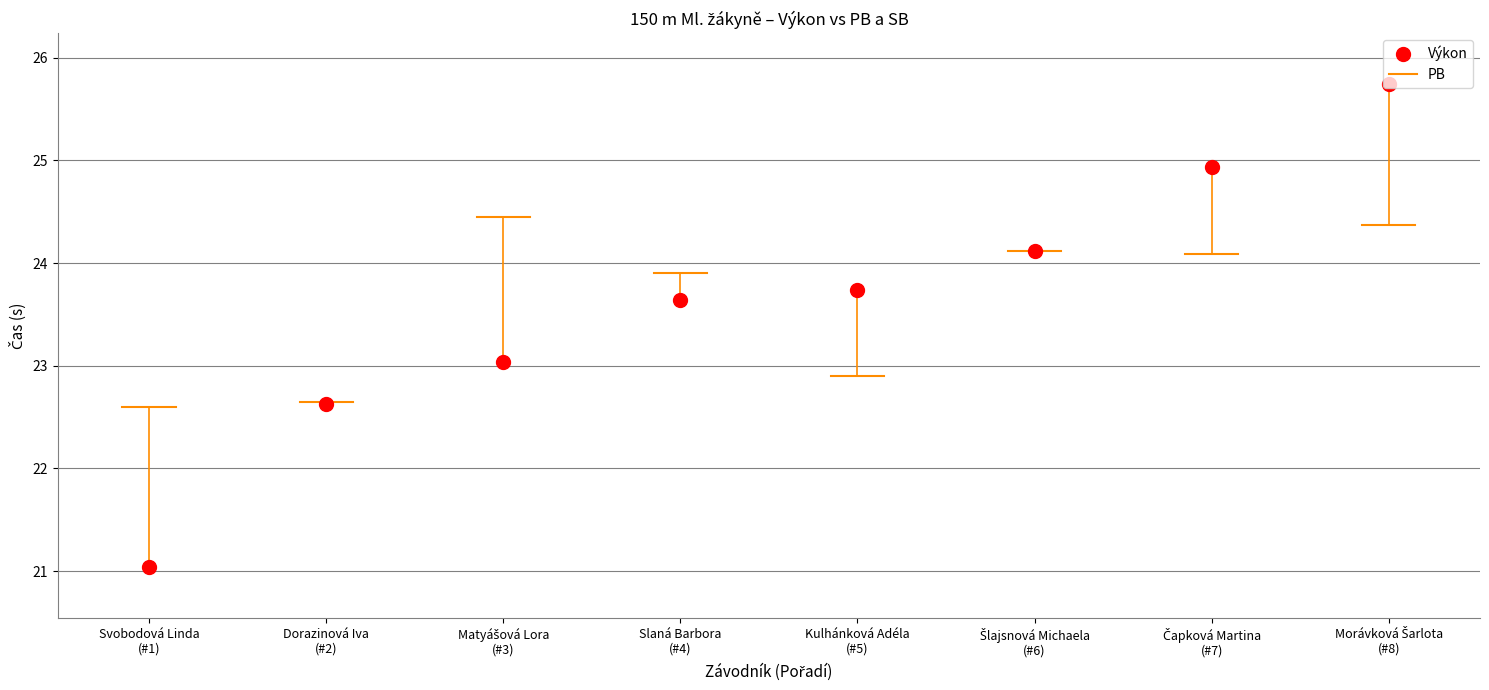

What is the difference between the second highest and second lowest values?

2.3